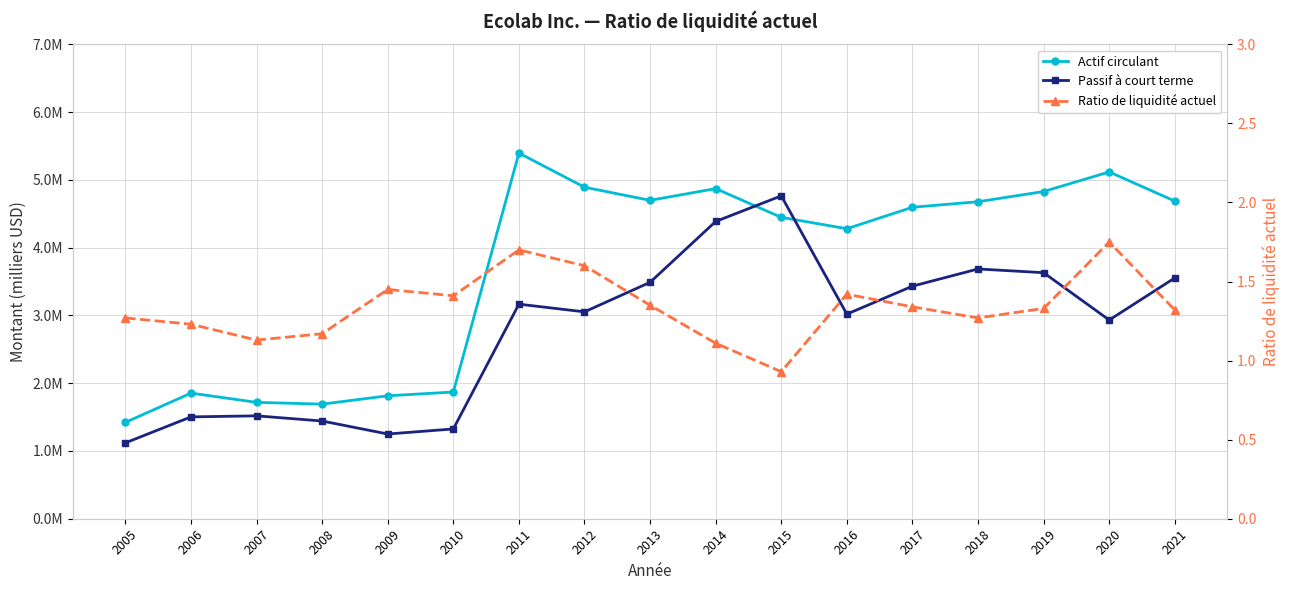

What is the approximate value of Actif circulant at 2018?

4677700.0